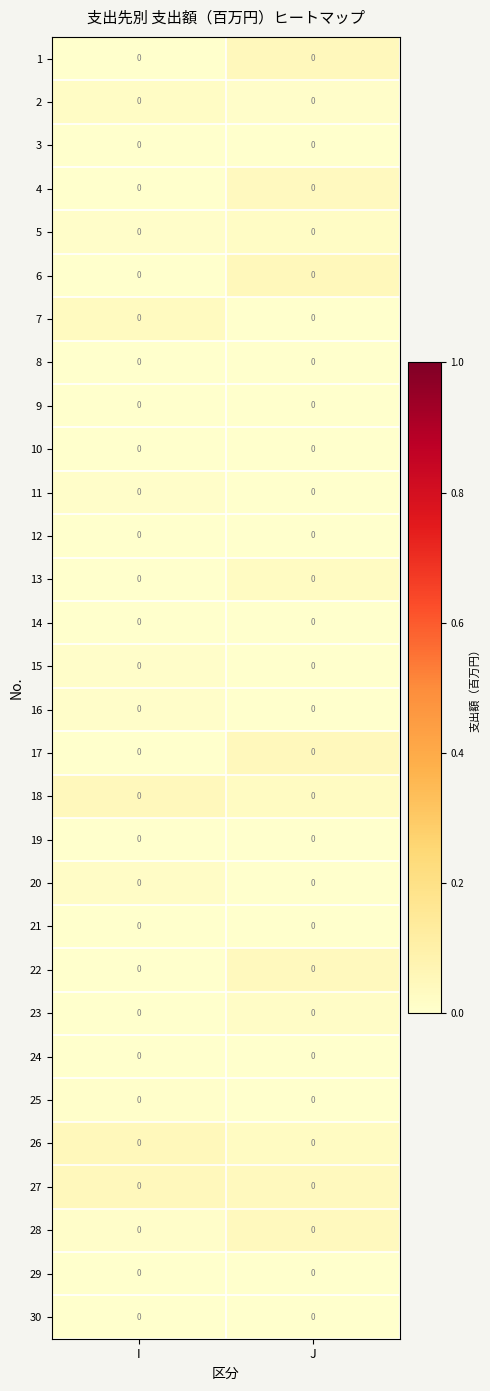

At which category is the sum across all series the highest?

J